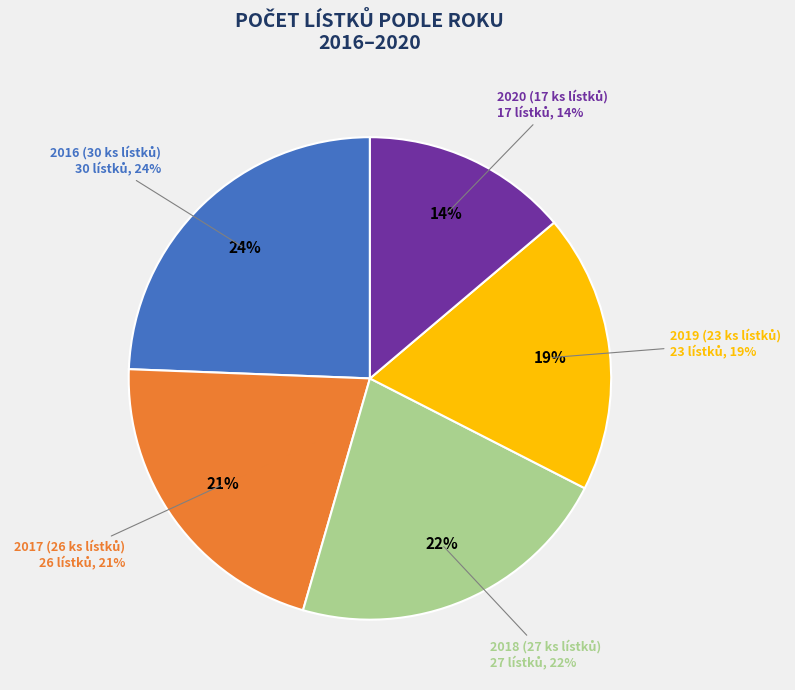

Is it true that 2019 (23 ks lístků) is 19% of the pie?

True